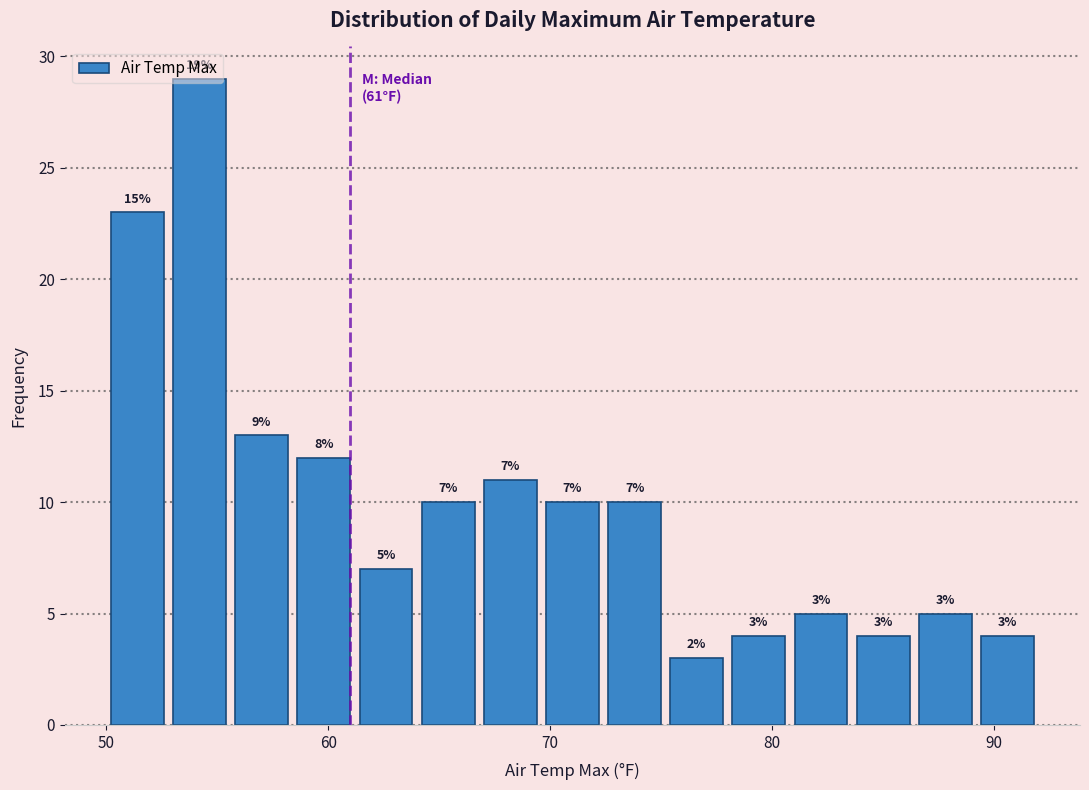

Read against the x-axis, roughly where is the centre of the tallest bar?

54